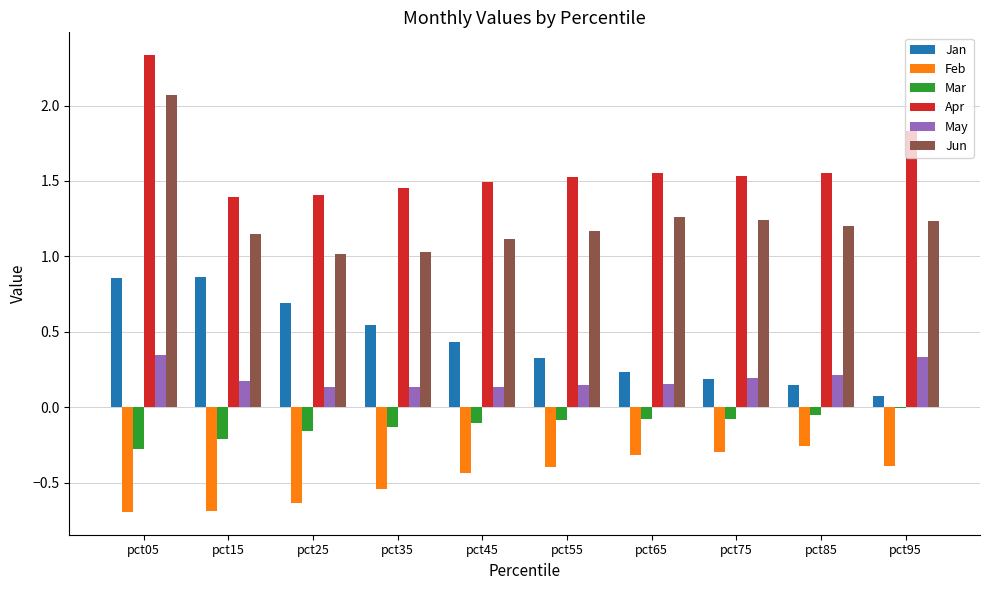

Which series changed the most between pct05 and pct95?

Jun